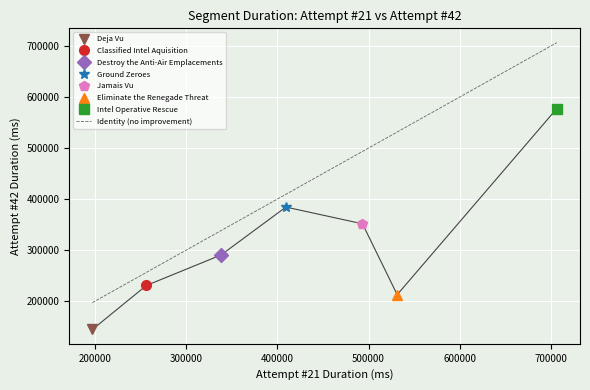

What is the change in value from 200000 to 600000?

+275252